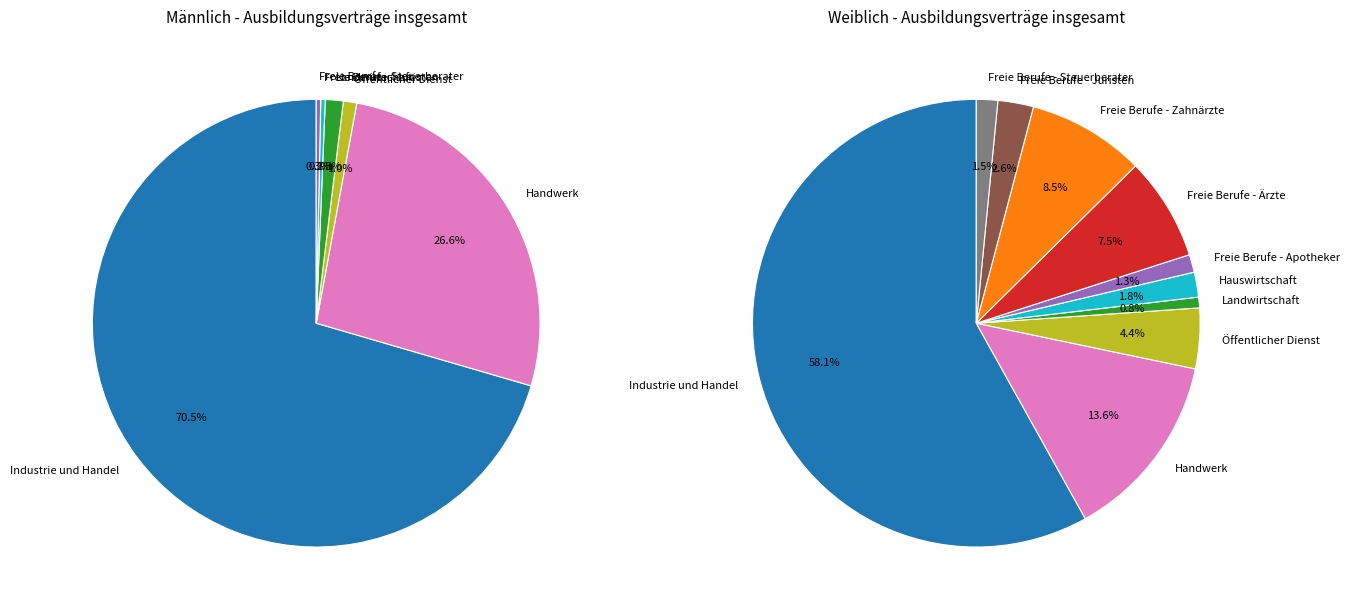

What is the smallest slice in the pie chart?

Freie Berufe - Apotheker